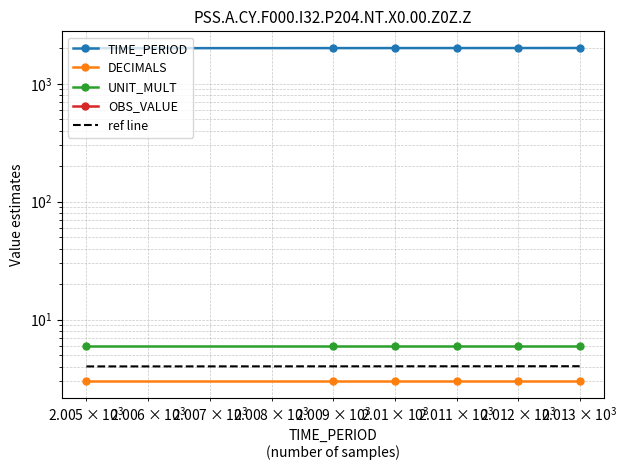

Which series has the largest range (max minus min)?

TIME_PERIOD